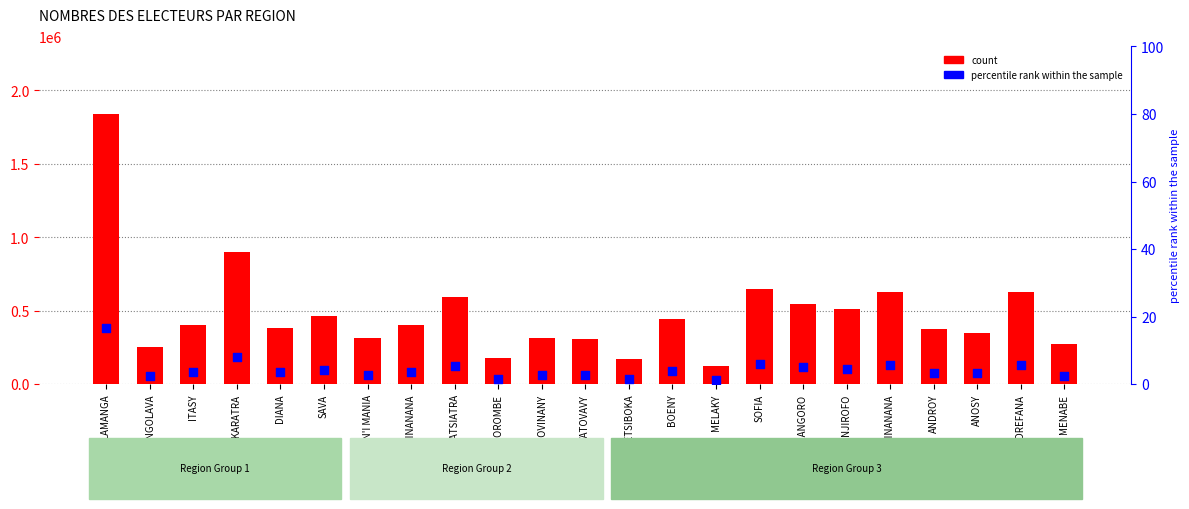

What are all the series names shown in the legend?

count, percentile rank within the sample